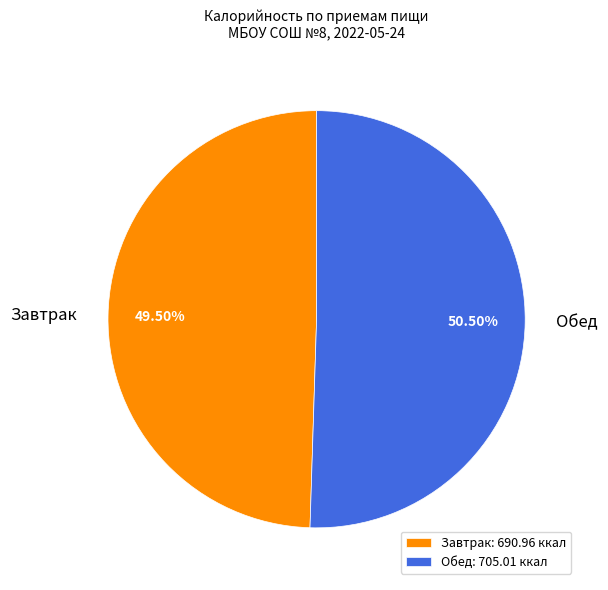

Approximately how many times larger is the value at Завтрак compared to Обед?

1.0